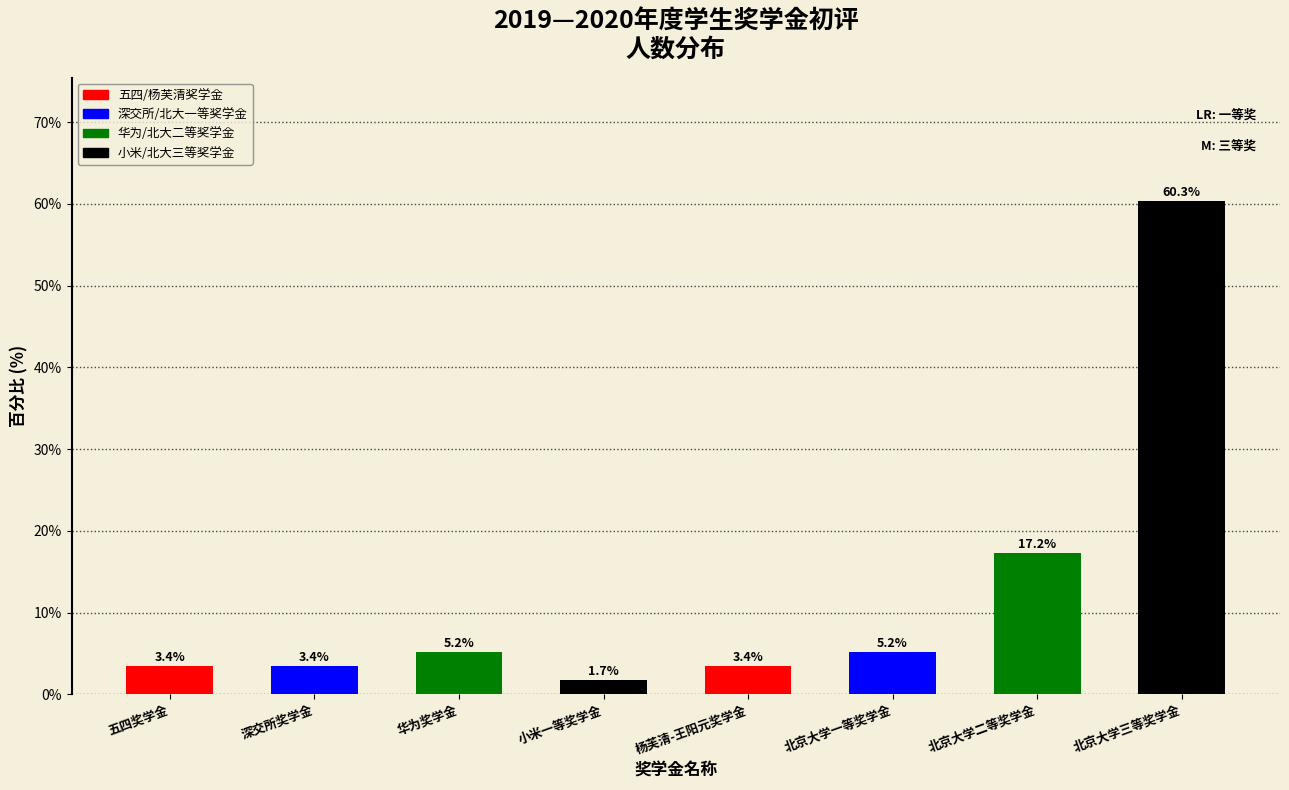

Reading left to right, what are all the values shown in this chart?

五四奖学金=3.4	深交所奖学金=3.4	华为奖学金=5.2	小米一等奖学金=1.7	杨芙清-王阳元奖学金=3.4	北京大学一等奖学金=5.2	北京大学二等奖学金=17.2	北京大学三等奖学金=60.3